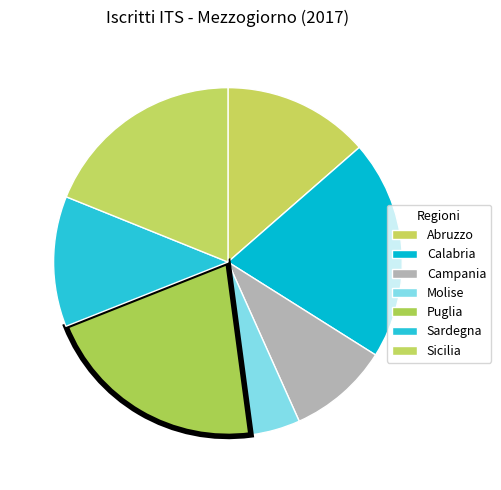

Is the sum of Abruzzo and Calabria greater than half?

No